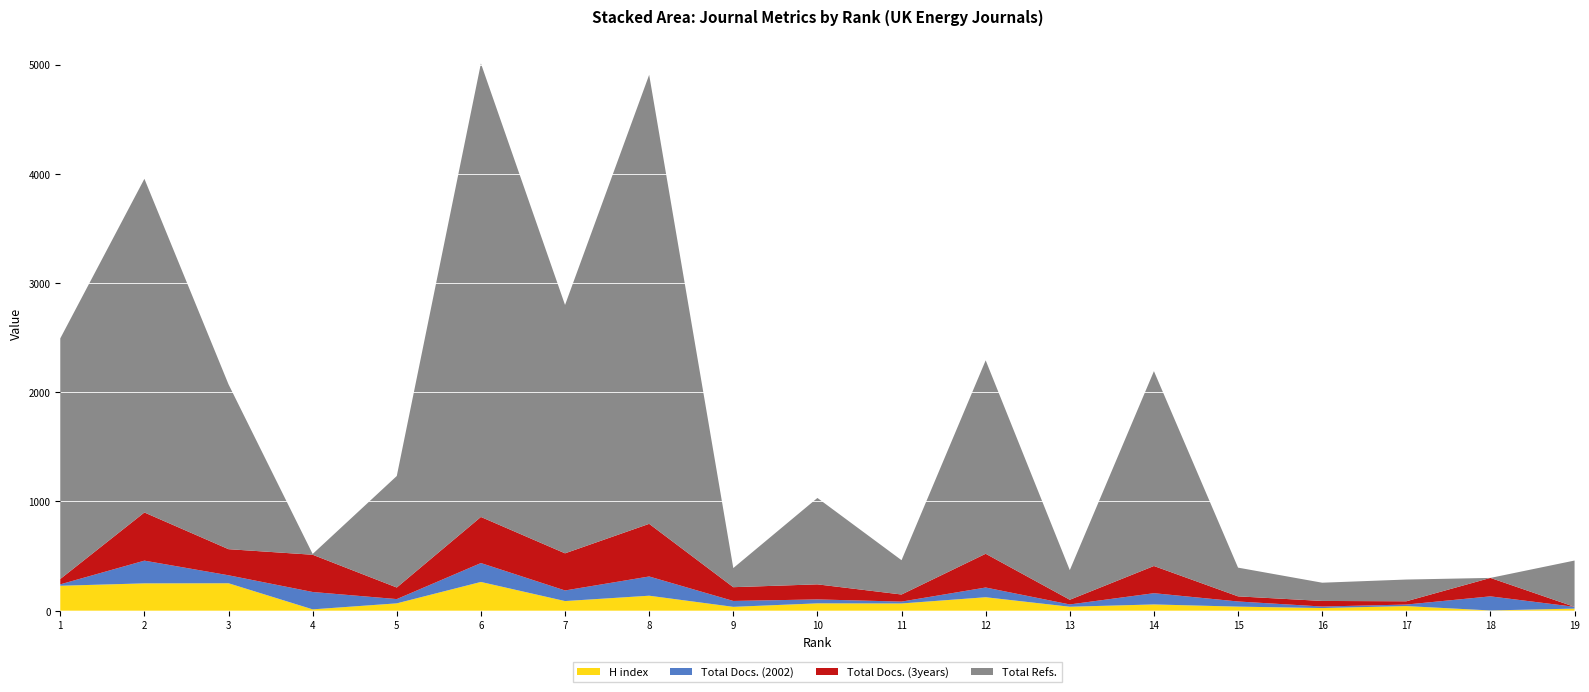

Reading right to left, list all the values displayed in this chart.

H index: 19=19	18=2	17=42	16=24	15=37	14=57	13=36	12=123	11=66	10=67	9=35	8=137	7=88	6=263	5=67	4=12	3=251	2=250	1=228
Total Docs. (2002): 19=16	18=129	17=14	16=14	15=47	14=103	13=21	12=89	11=17	10=36	9=54	8=176	7=97	6=173	5=39	4=159	3=73	2=208	1=13
Total Docs. (3years): 19=0	18=169	17=30	16=51	15=47	14=249	13=43	12=309	11=65	10=138	9=126	8=482	7=340	6=422	5=106	4=341	3=239	2=441	1=49
Total Refs.: 19=424	18=0	17=199	16=167	15=263	14=1784	13=271	12=1771	11=314	10=791	9=175	8=4111	7=2274	6=4152	5=1021	4=7	3=1509	2=3055	1=2203